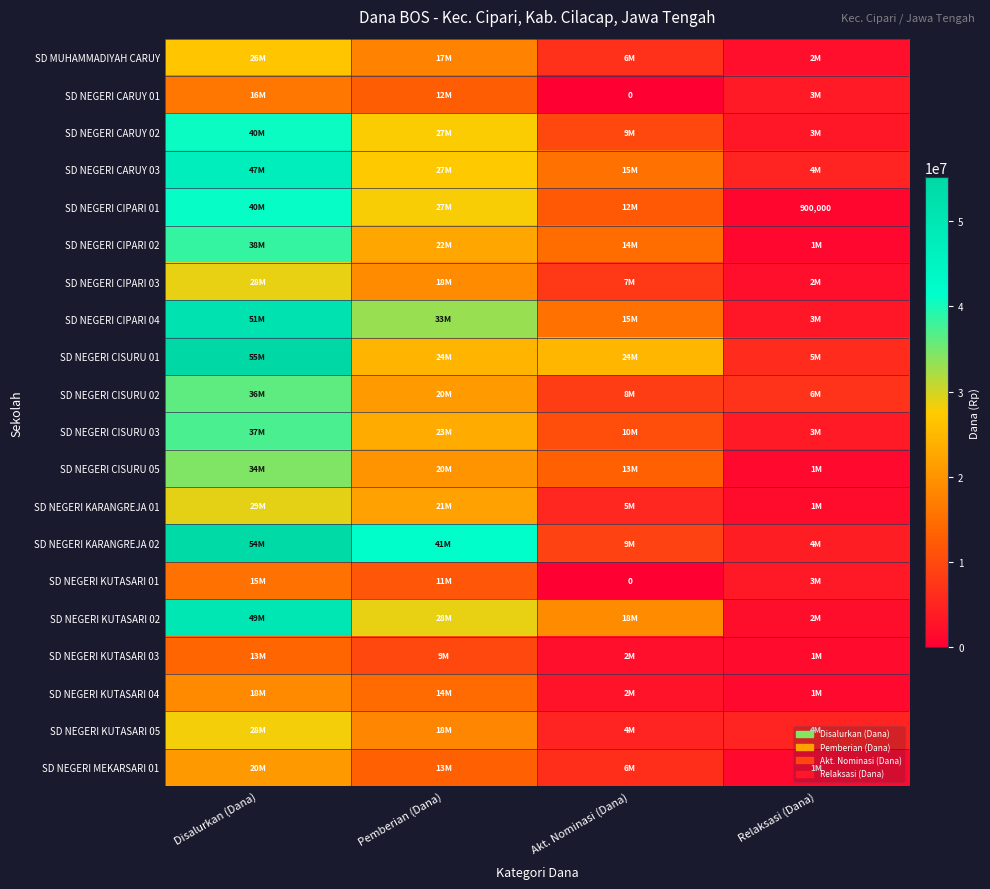

What is the sum of the SD NEGERI CISURU 01 values at Akt. Nominasi (Dana) and Pemberian (Dana)?

49275000